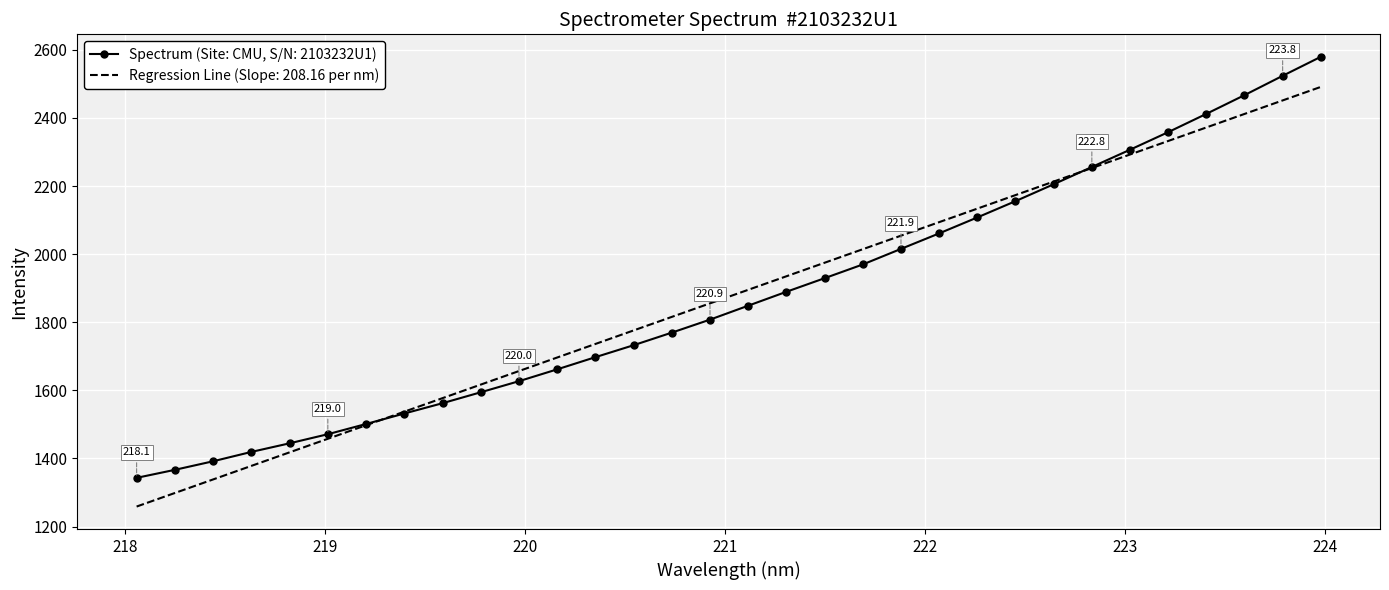

What is the minimum value shown in the chart?

1258.8